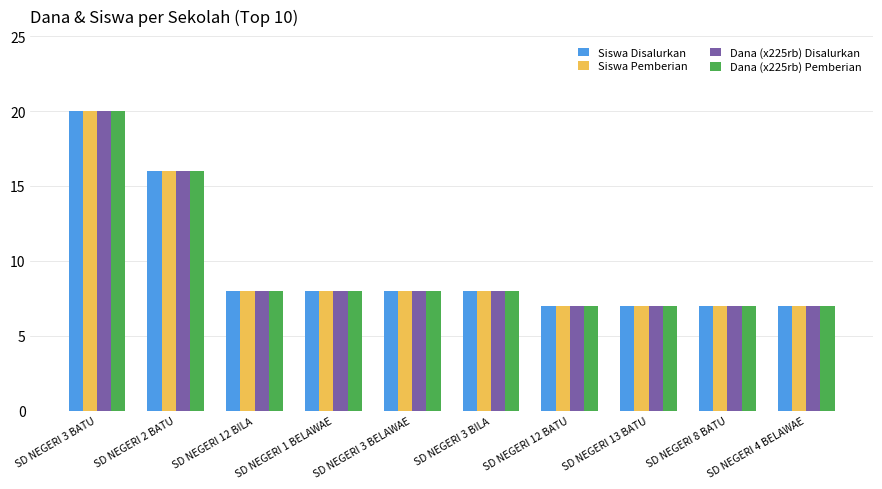

What is the difference between the Siswa Pemberian values at SD NEGERI 1 BELAWAE and SD NEGERI 12 BATU?

1